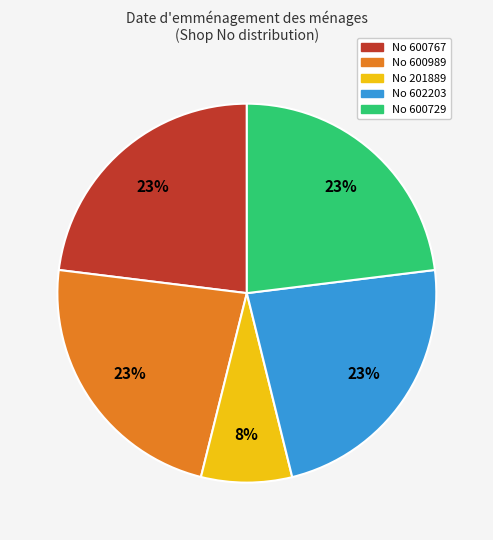

To the nearest percent, what is the average slice percentage?

20%